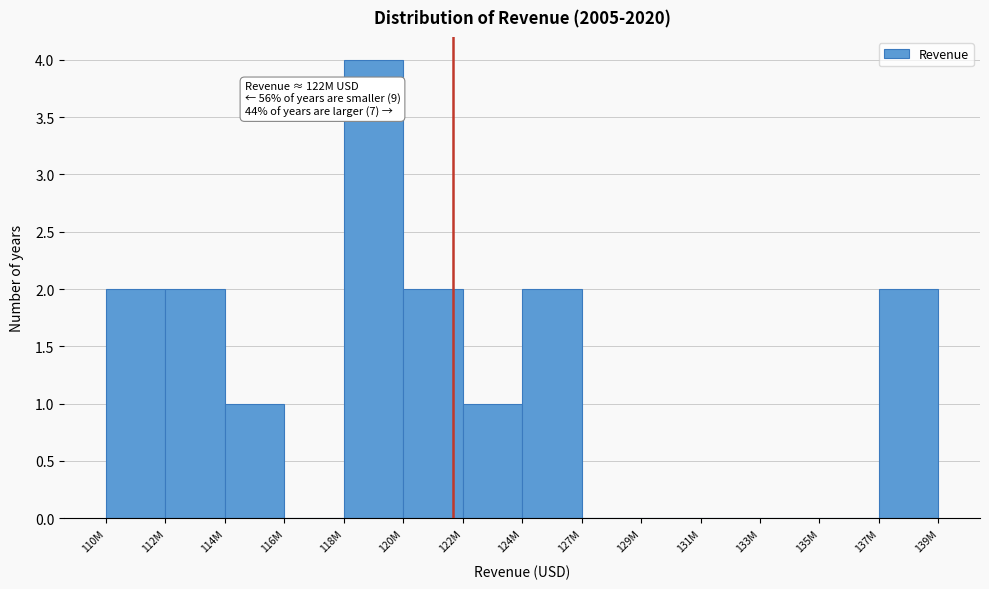

Reading right to left, what are all the values shown in this chart?

139M=2	135M=0	133M=0	131M=0	129M=0	127M=0	124M=2	122M=1	120M=2	118M=4	116M=0	114M=1	112M=2	110M=2